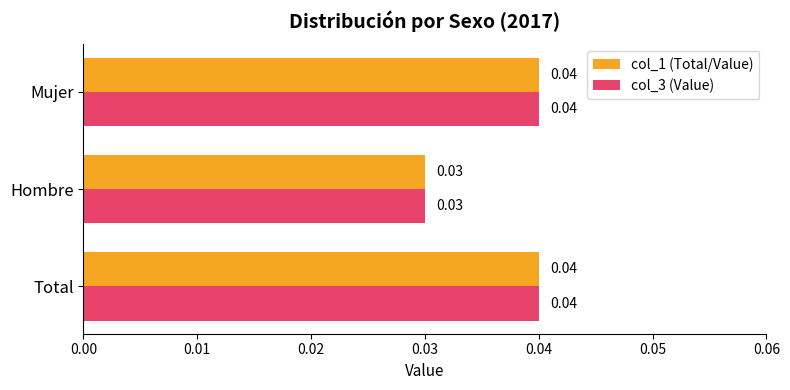

Is the value of col_3 (Value) at Hombre greater than the value of col_1 (Total/Value) at Mujer?

No